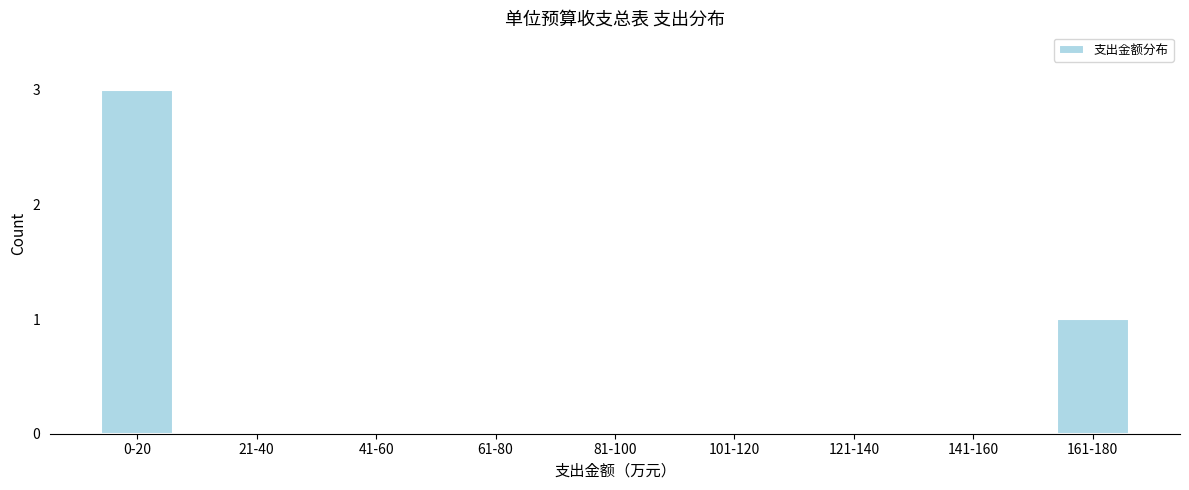

Reading right to left, transcribe all the data shown in this chart.

161-180=1	141-160=0	121-140=0	101-120=0	81-100=0	61-80=0	41-60=0	21-40=0	0-20=3